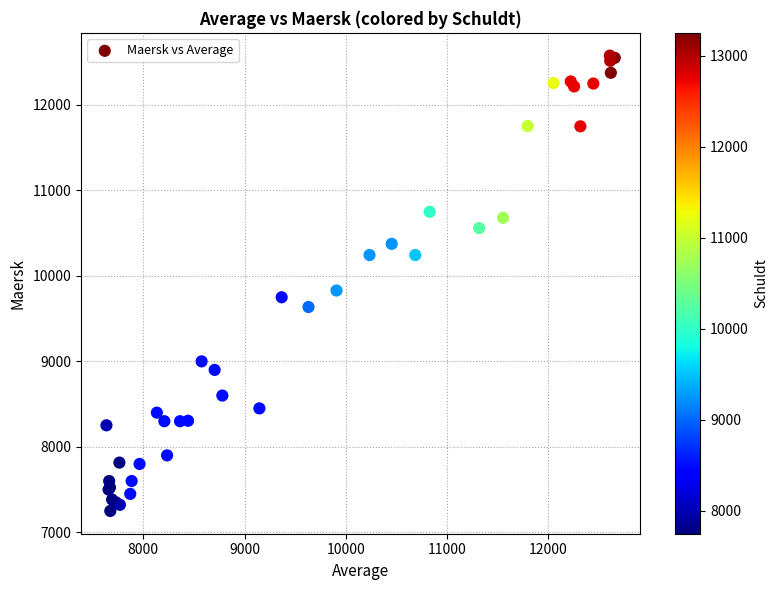

What Y value in the scatter plot is closest to 9913?

9829